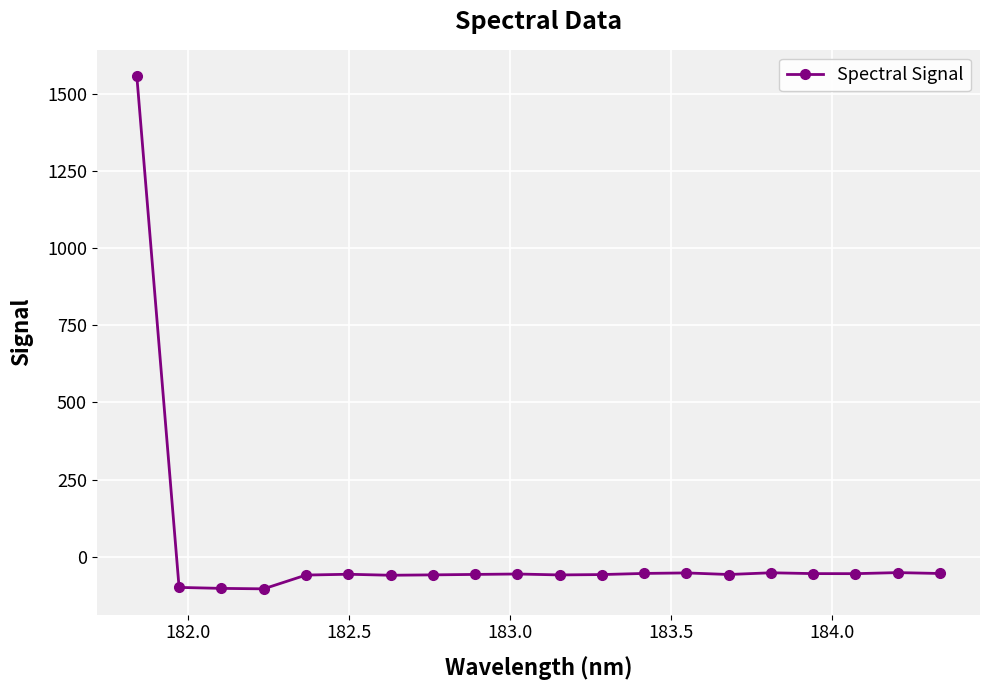

Is this an area chart (filled region under the line)?

No